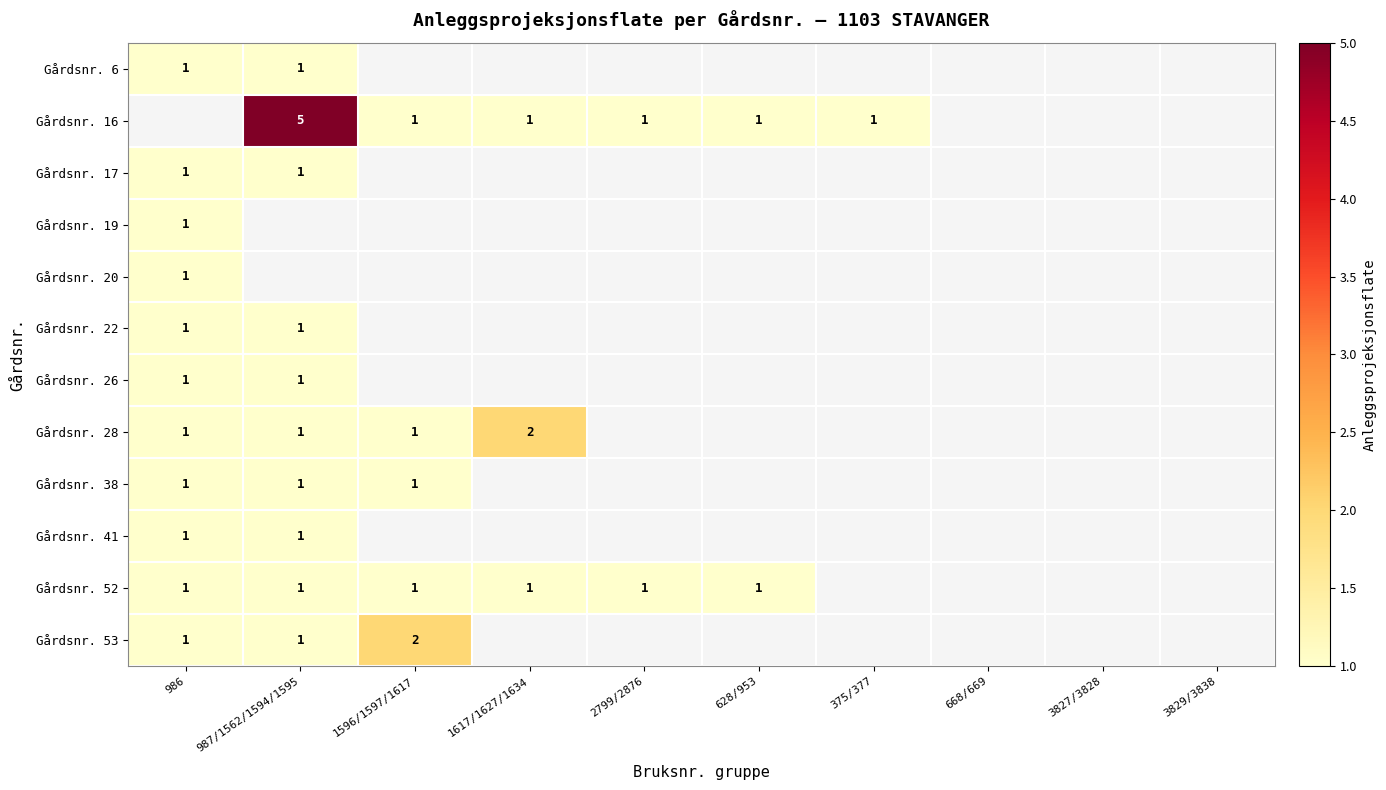

True or false: Gårdsnr. 17 has a value of 1.8 at 986.

False